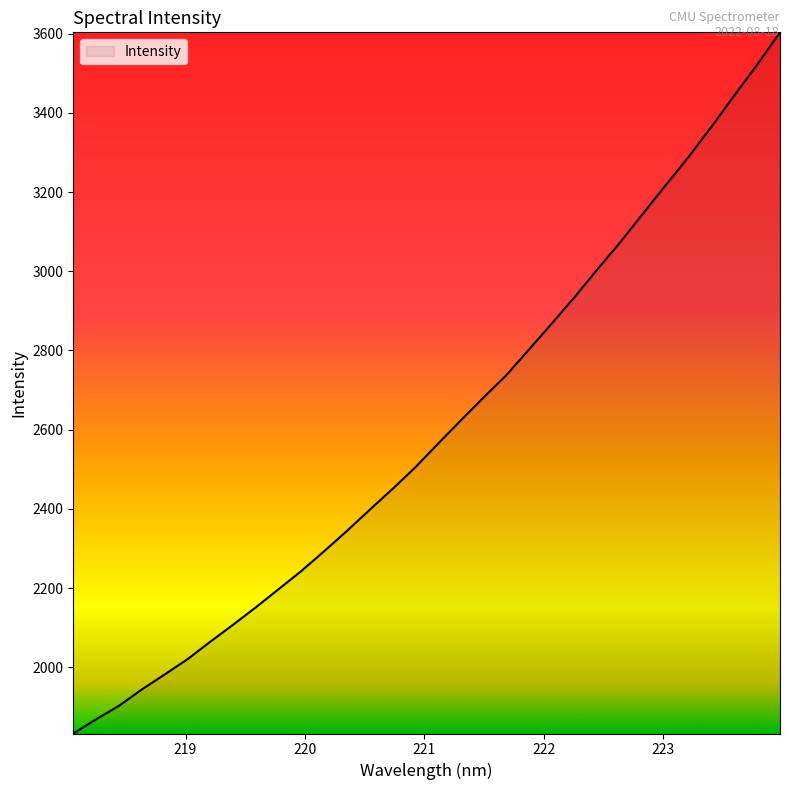

What is the maximum value shown in the chart?

3603.5